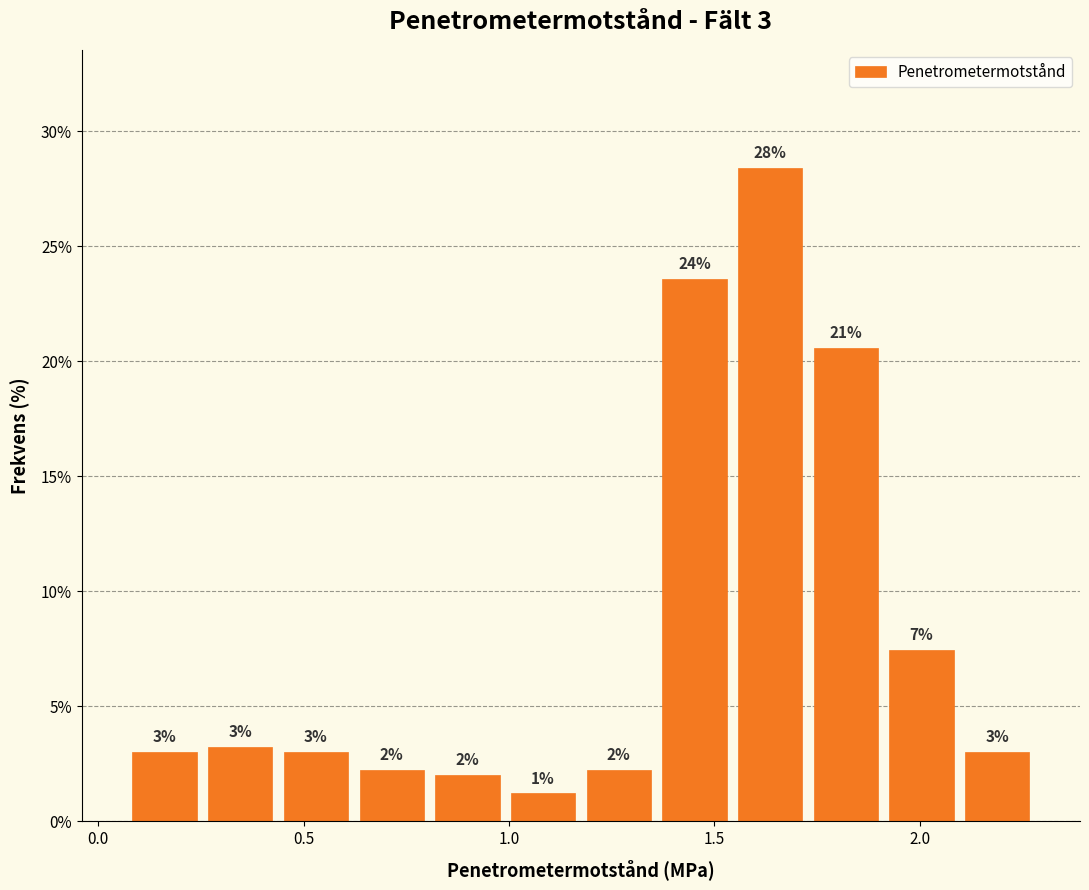

Around what value on the x-axis is the tallest bar? Give the approximate position of its centre, as read against the axis.

1.65